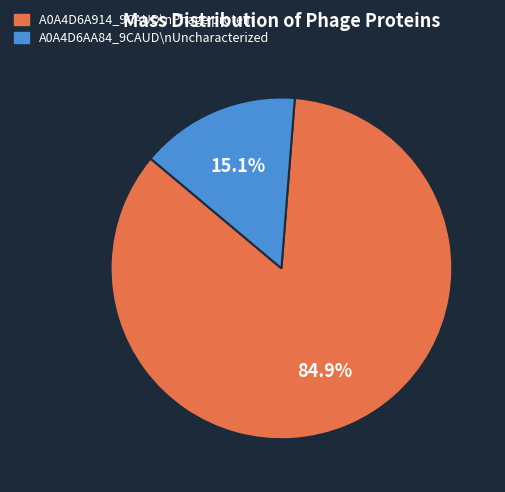

How many slices are in this pie chart?

2